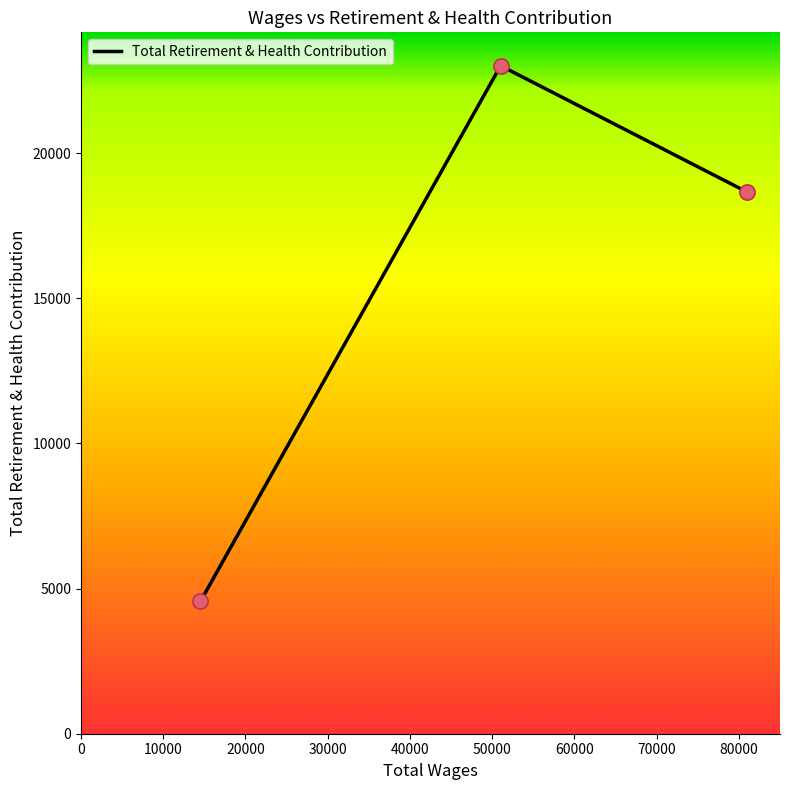

What is the difference between the second highest and minimum values?

14107